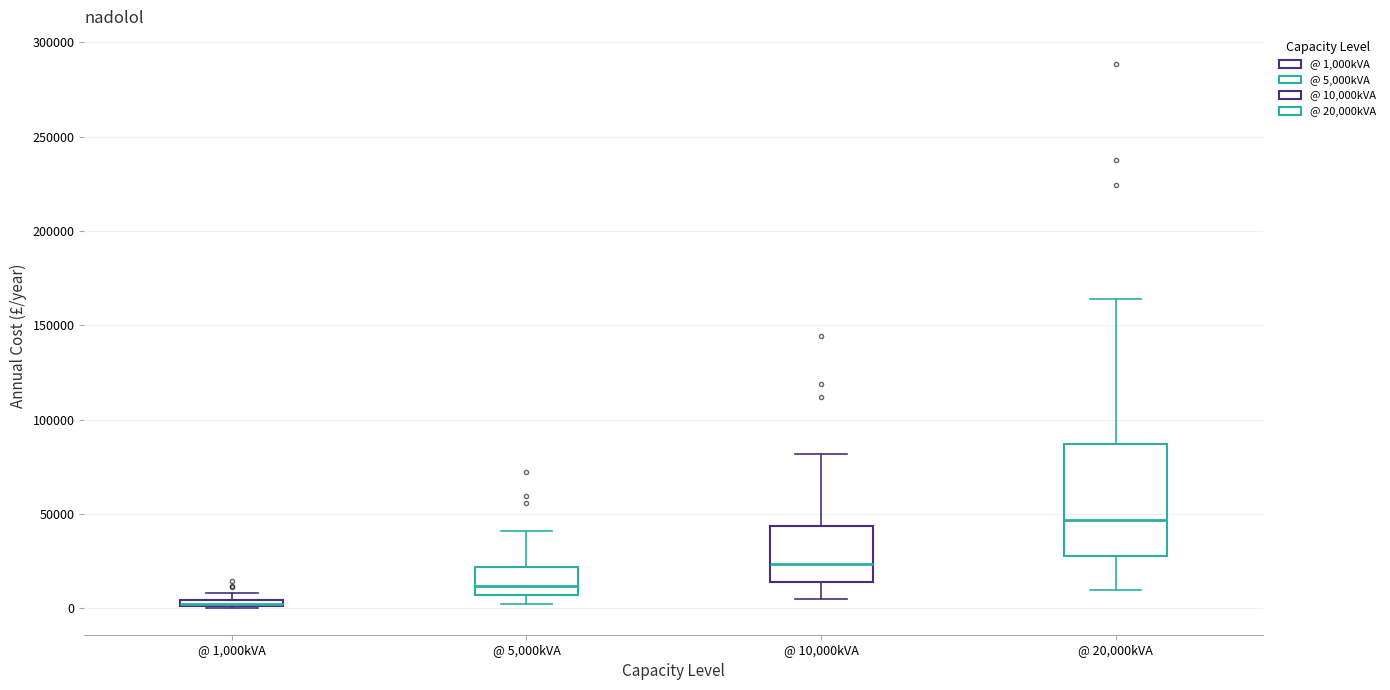

Which box is the tallest, from its lower edge to its upper edge?

@ 20,000kVA